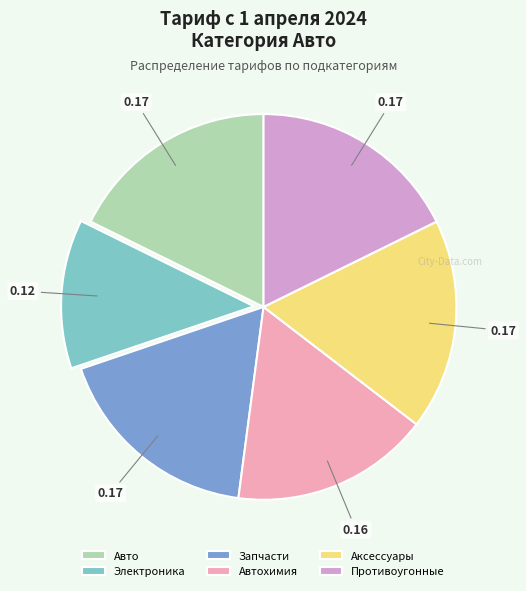

True or false: Противоугонные accounts for 7% of the total.

False